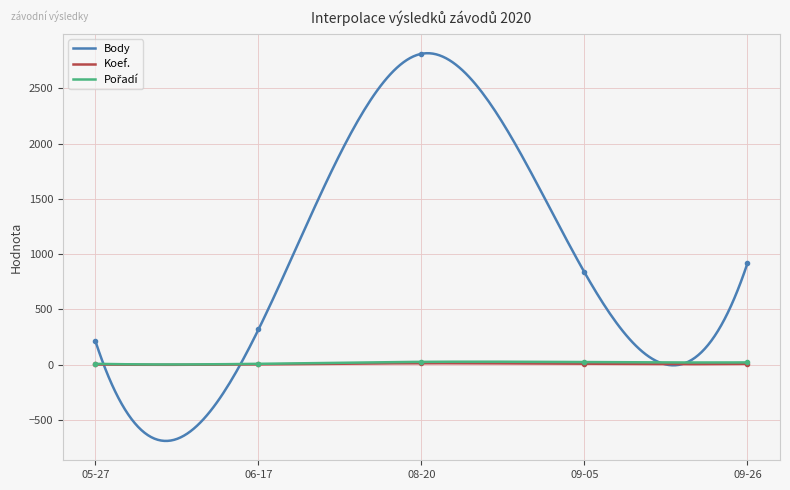

The Koef. series shows 2 at 05-27. True or false?

False